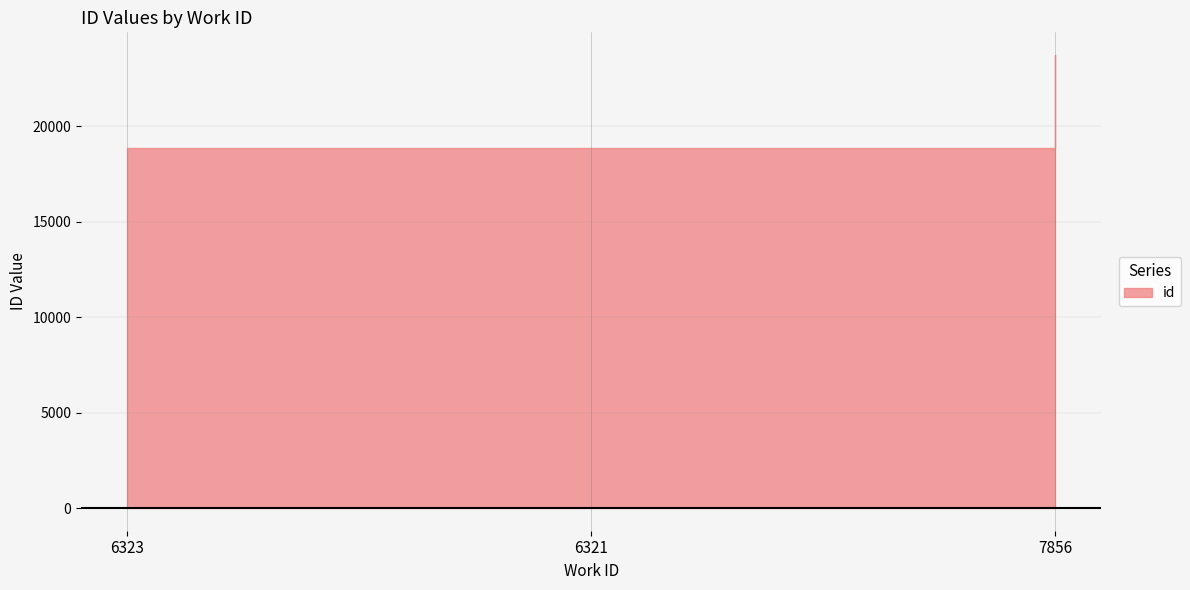

What is the greatest value displayed?

23738